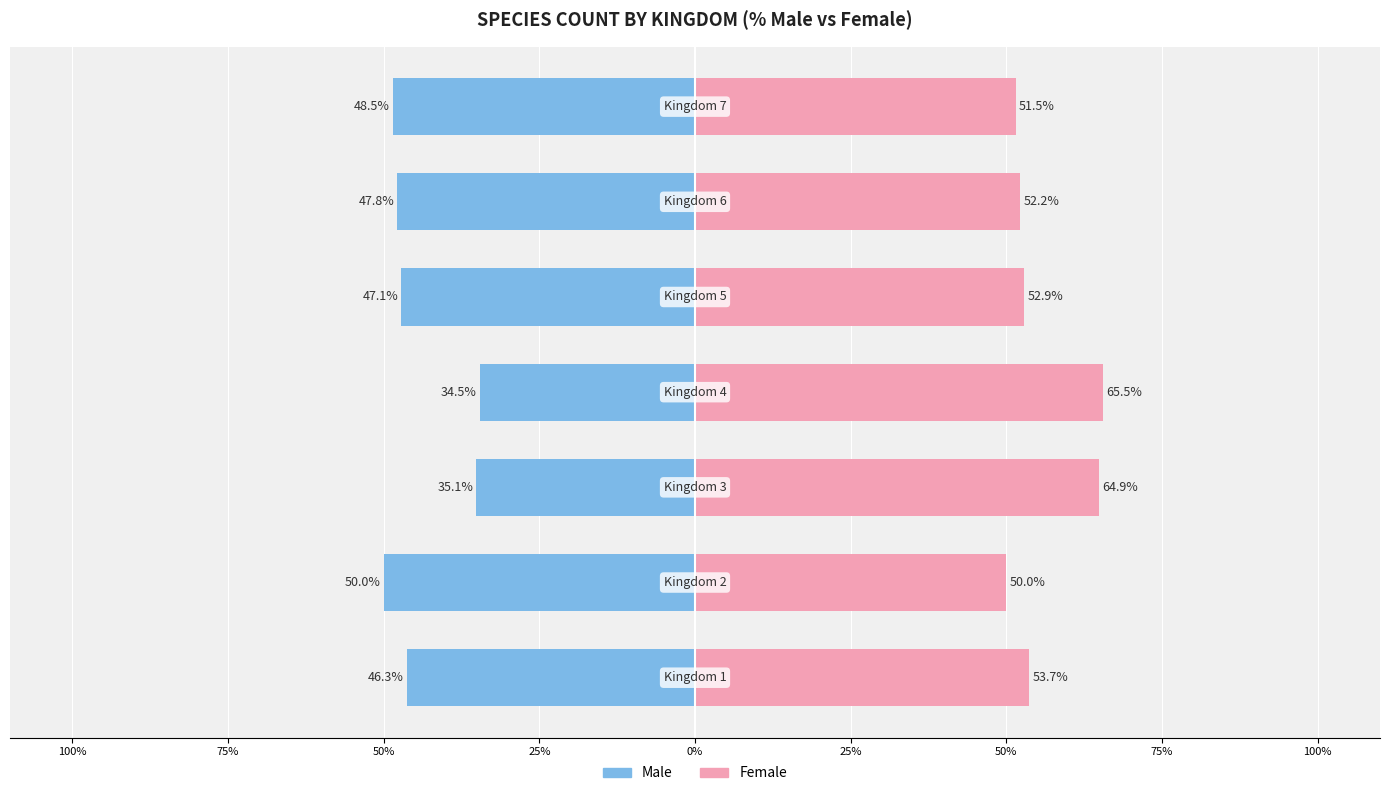

Reading left to right, list all the values displayed in this chart.

Male: 100%=-46.3	75%=-50.0	50%=-35.1	25%=-34.5	0%=-47.1	25%=-47.8	50%=-48.5
Female: 100%=53.7	75%=50.0	50%=64.9	25%=65.5	0%=52.9	25%=52.2	50%=51.5